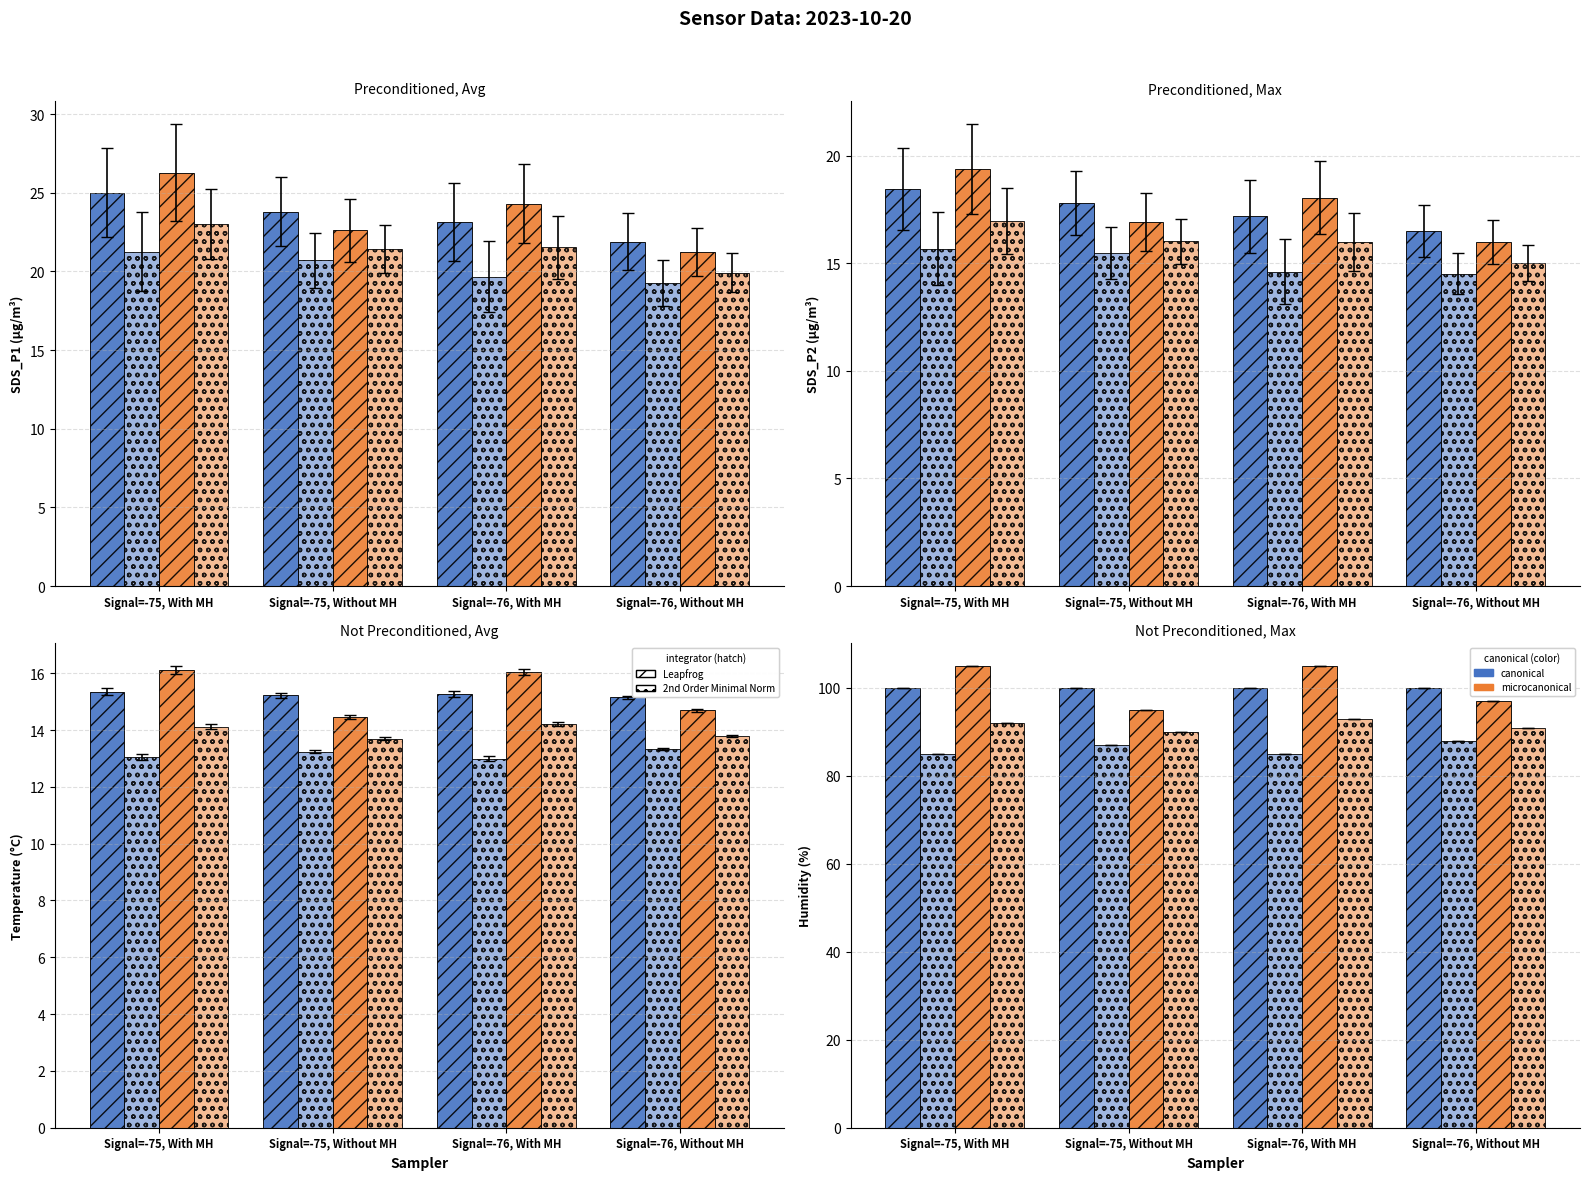

Which series has the largest range (max minus min)?

microcanonical (Leapfrog)